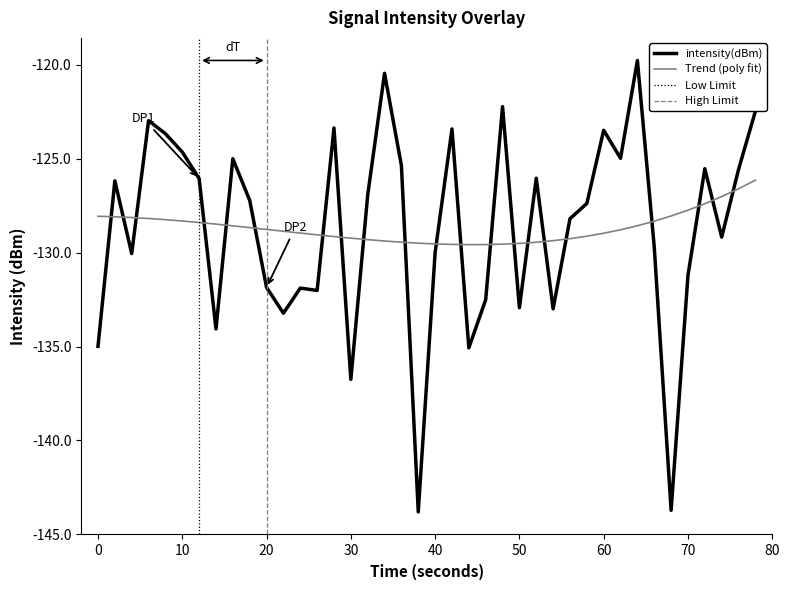

What is the lowest value of the intensity(dBm) series?

-143.8